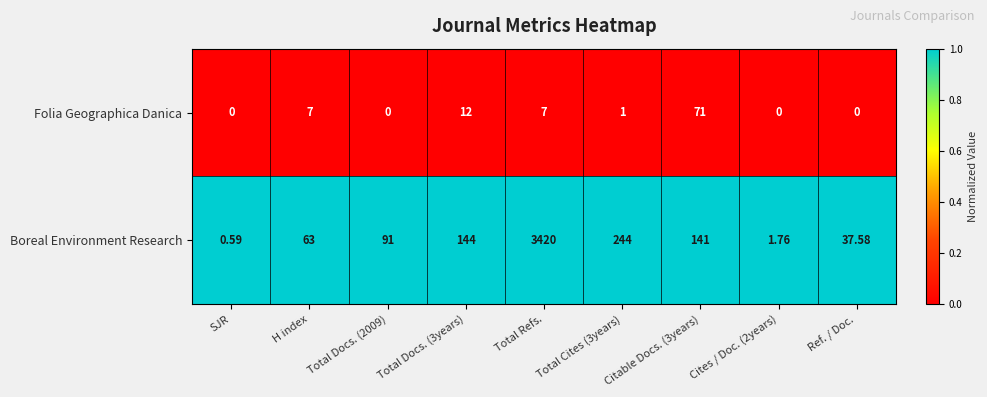

Where does the Folia Geographica Danica series first go above 1?

H index